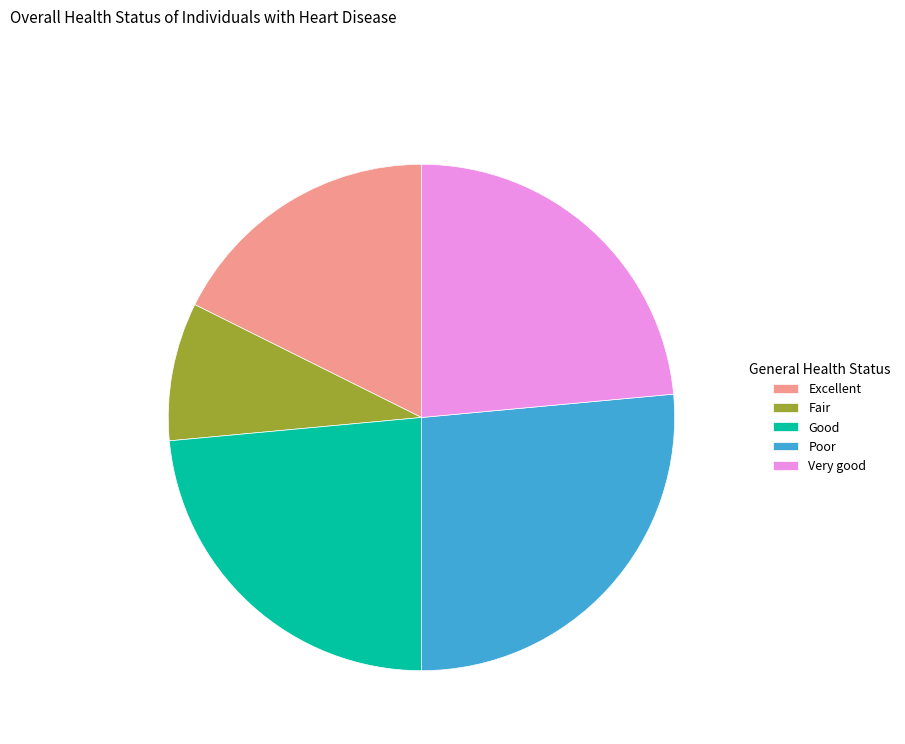

What is the ratio of the value at Good to the value at Excellent?

1.3